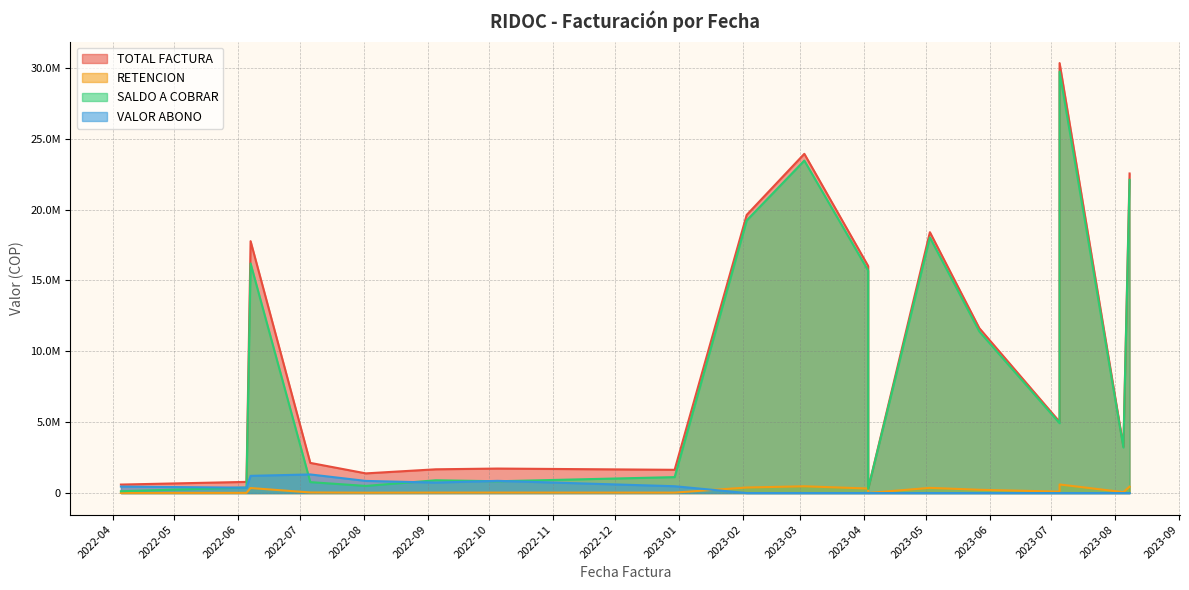

True or false: SALDO A COBRAR and TOTAL FACTURA intersect in this chart.

False